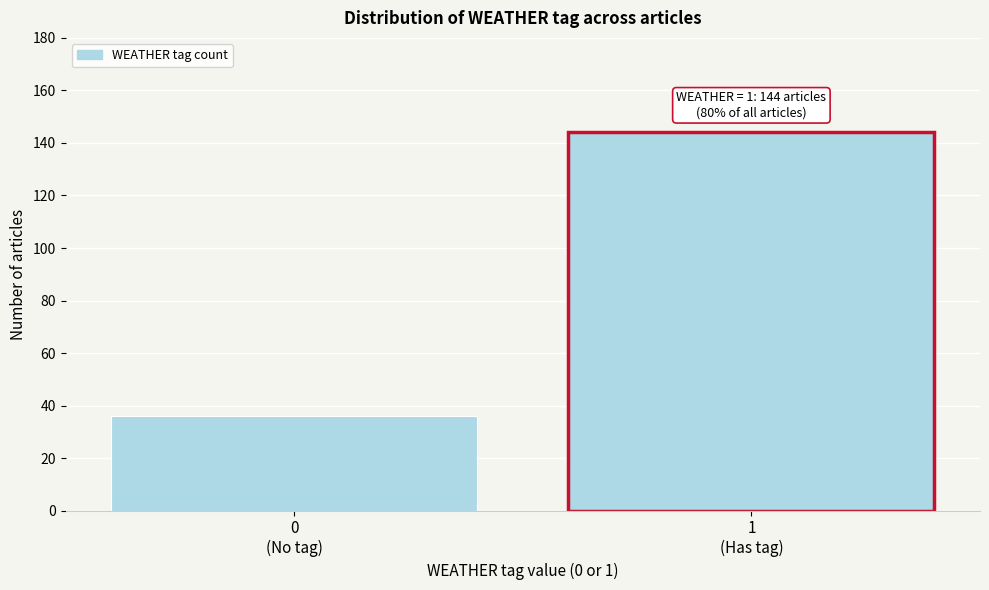

Reading left to right, transcribe all the data shown in this chart.

36	144